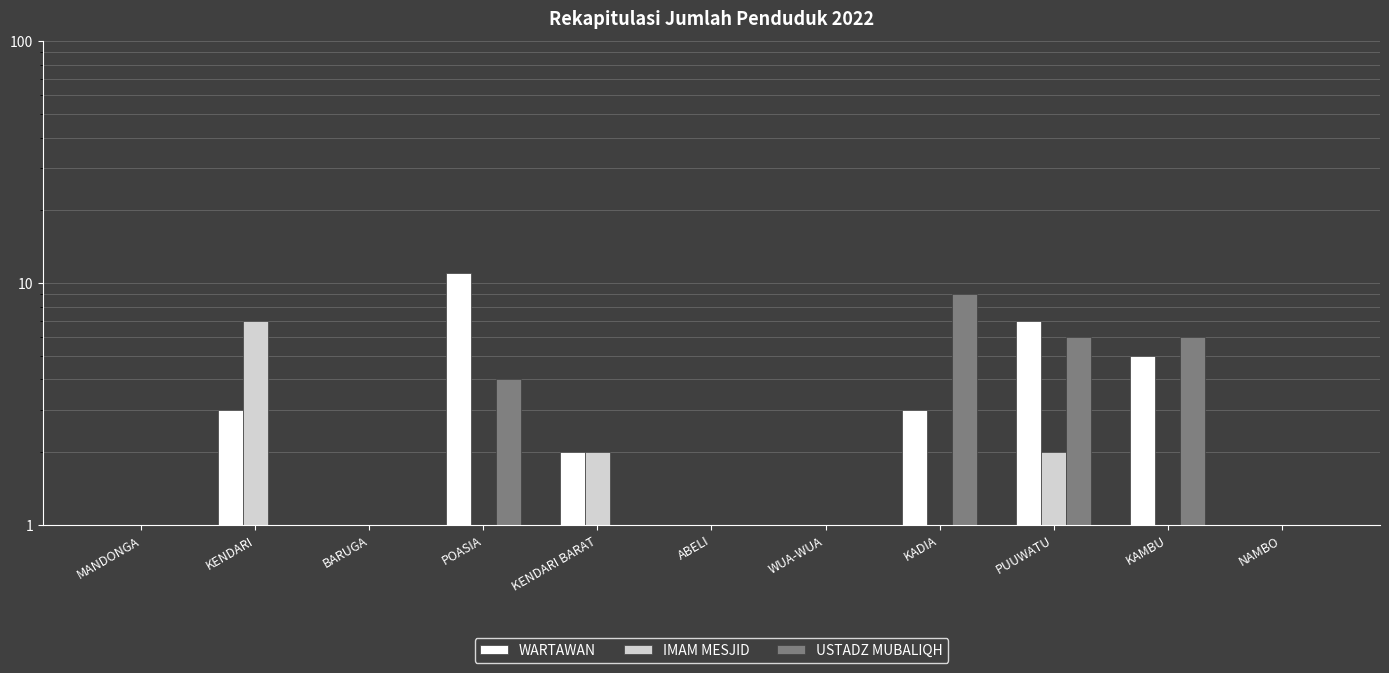

What is the average value of the WARTAWAN series?

3.1